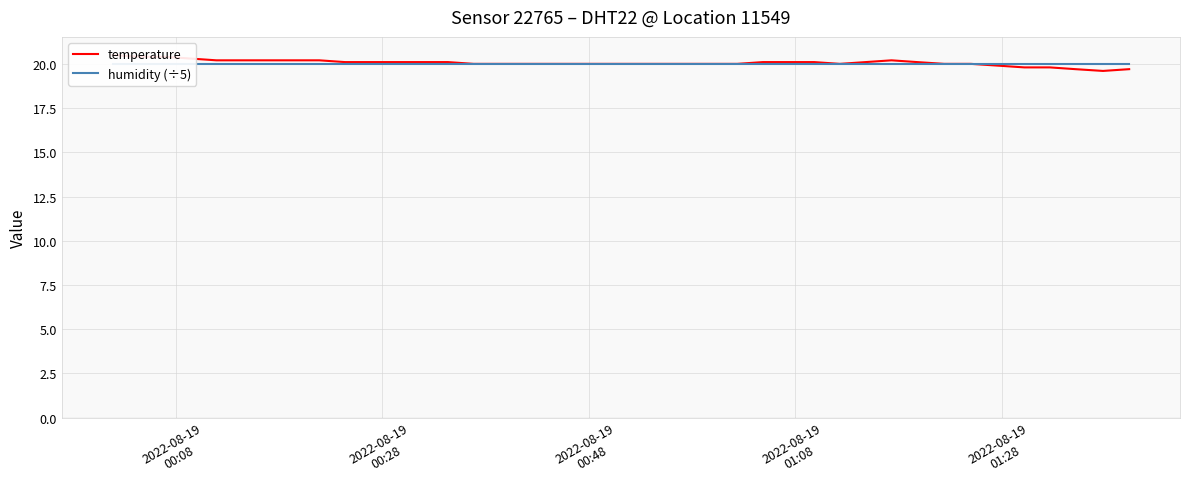

List the series in order of their peak value, highest first.

temperature, humidity (÷5)